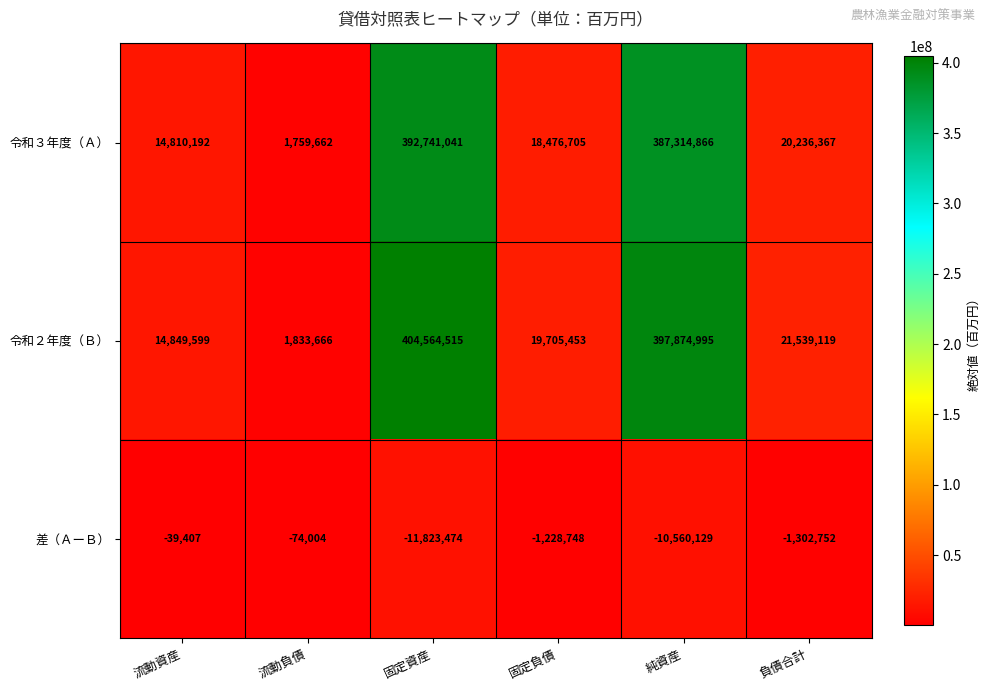

Reading right to left, extract all data points from this chart.

令和３年度（Ａ）: 負債合計=20236367	純資産=387314866	固定負債=18476705	固定資産=392741041	流動負債=1759662	流動資産=14810192
令和２年度（Ｂ）: 負債合計=21539119	純資産=397874995	固定負債=19705453	固定資産=404564515	流動負債=1833666	流動資産=14849599
差（ＡーＢ）: 負債合計=-1302752	純資産=-10560129	固定負債=-1228748	固定資産=-11823474	流動負債=-74004	流動資産=-39407